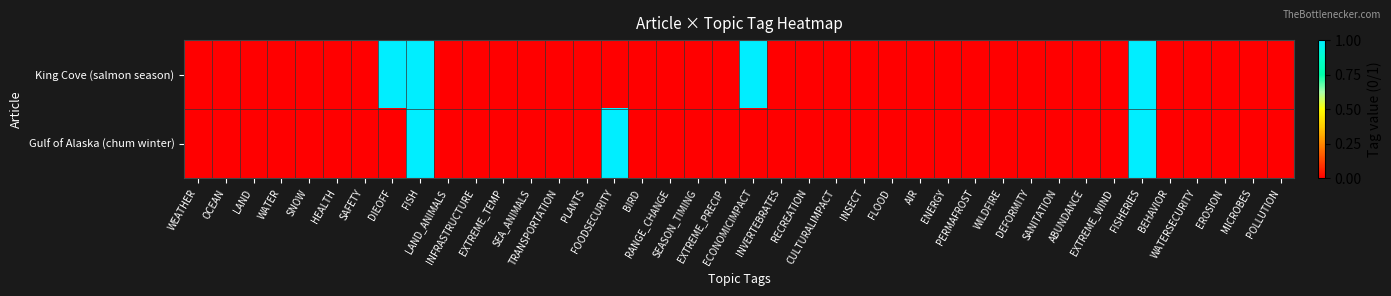

Rank the series at SANITATION from highest to lowest value.

King Cove (salmon season), Gulf of Alaska (chum winter)